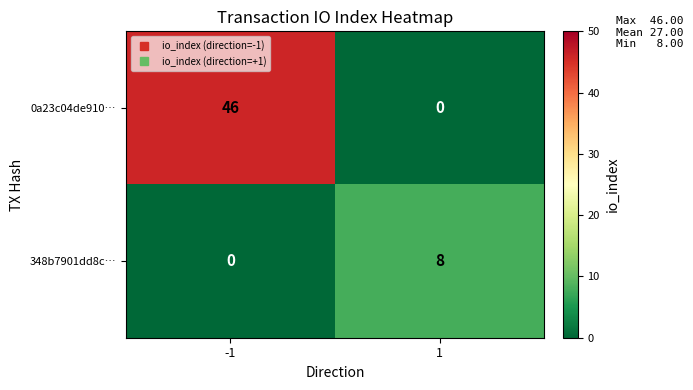

Reading right to left, extract all data points from this chart.

0a23c04de910…: 0	46
348b7901dd8c…: 8	0